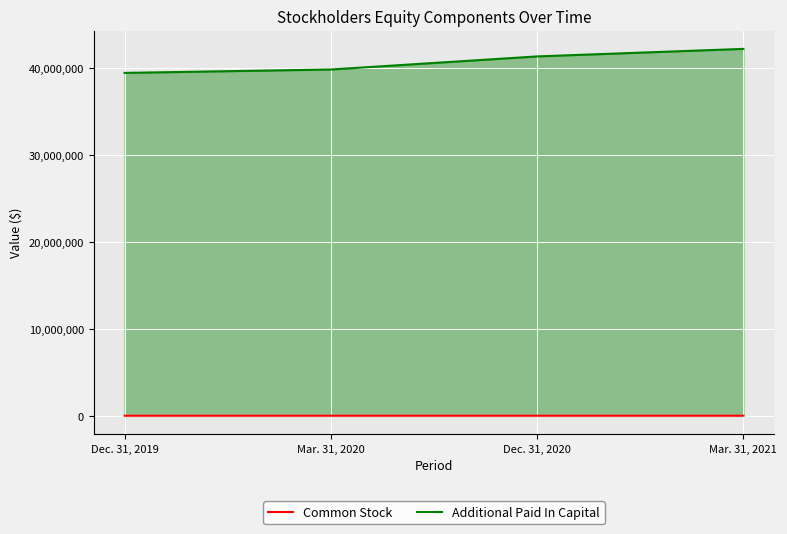

The Common Stock series shows 13899 at Dec. 31, 2019. True or false?

True